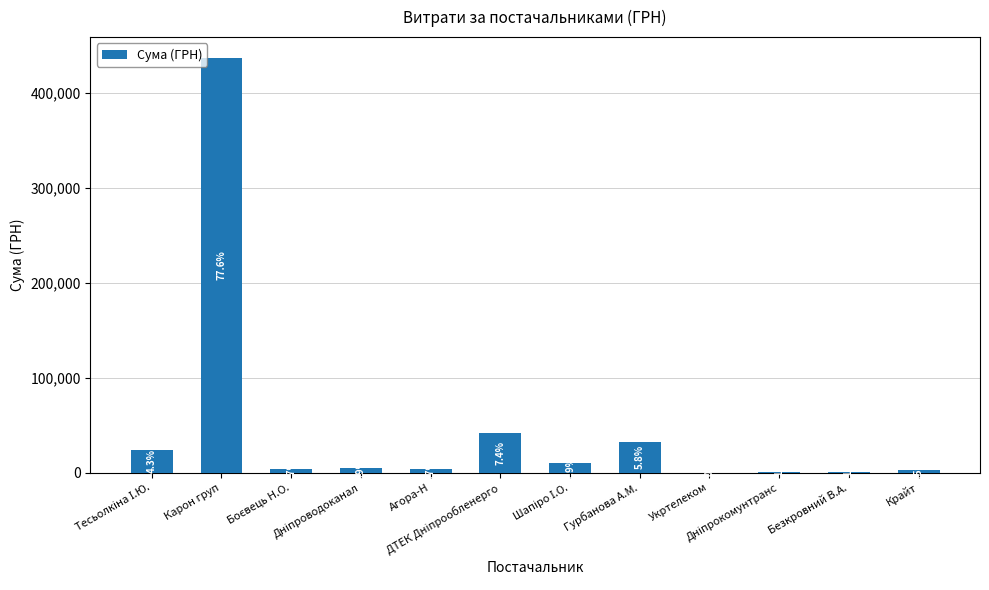

True or false: the data shows 4928.6 at Боєвець Н.О..

False